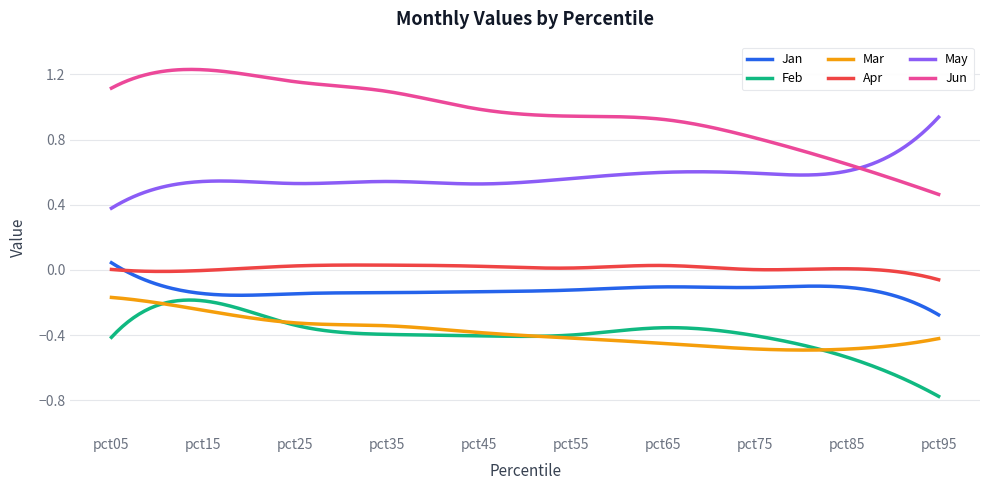

Which series has the largest total across all categories?

Jun